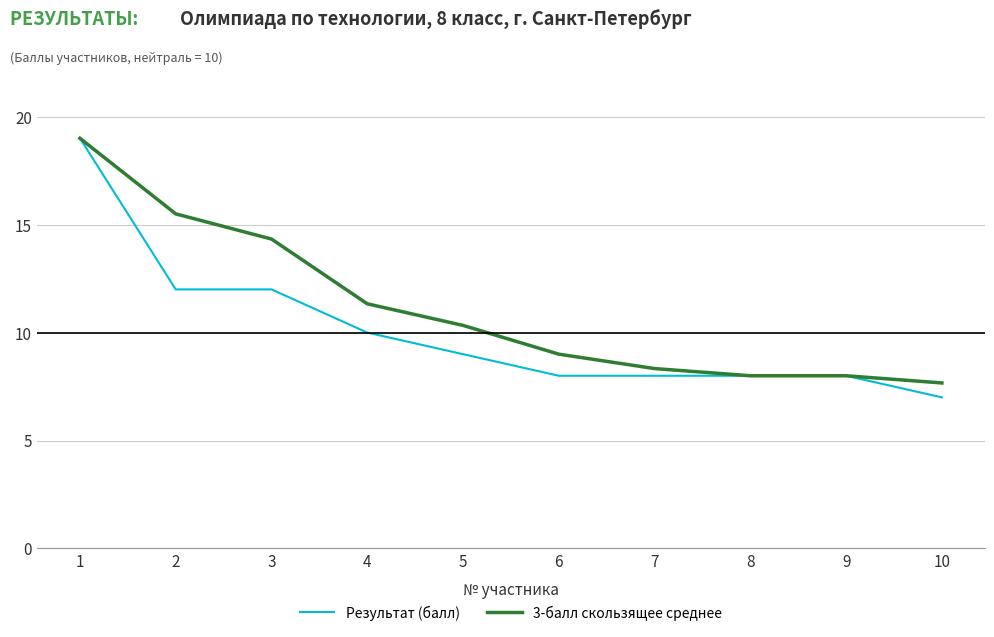

Which series has the largest total across all categories?

3-балл скользящее среднее